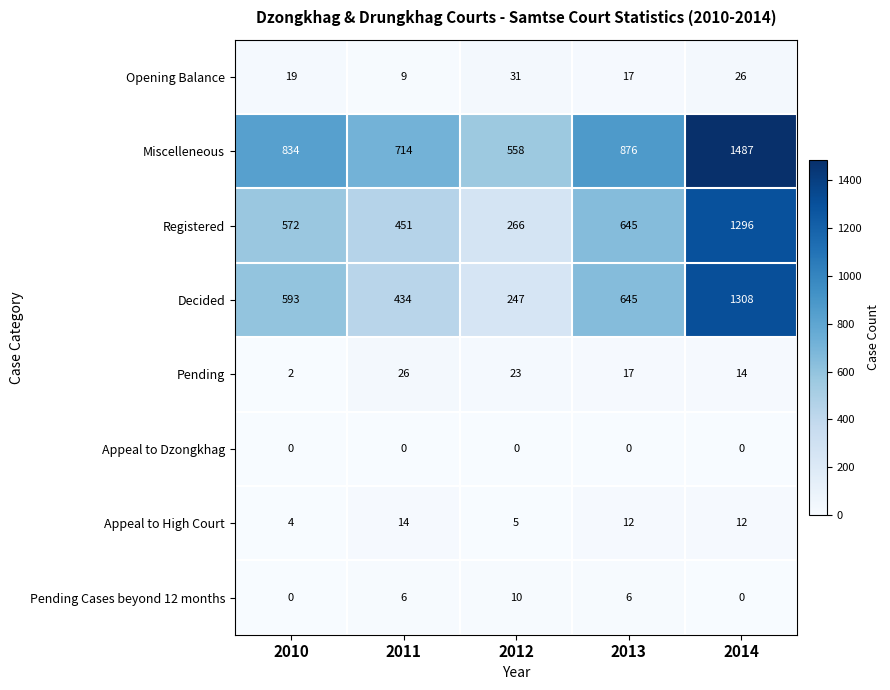

Which series has the largest total across all categories?

Miscelleneous